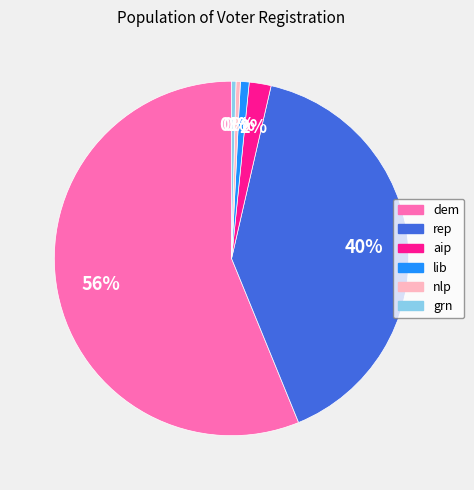

Count the number of slices in the pie.

6